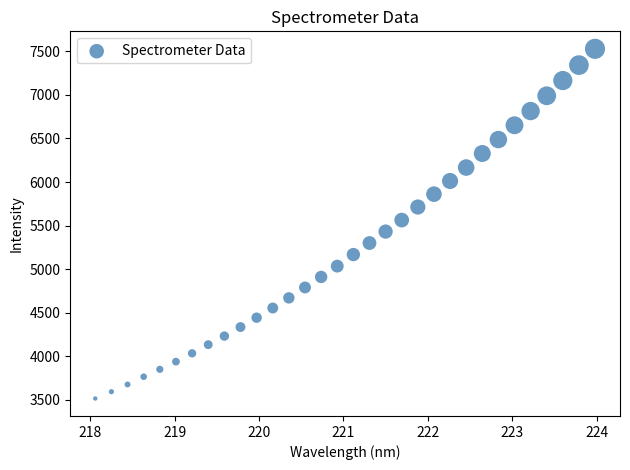

What is the range of X values (max minus min)?

5.9